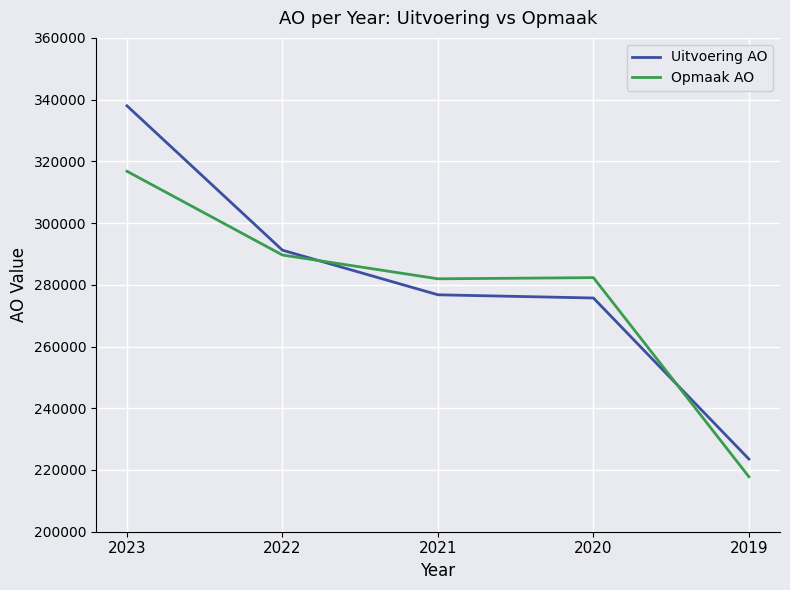

The Opmaak AO series shows 316784 at 2023. True or false?

True